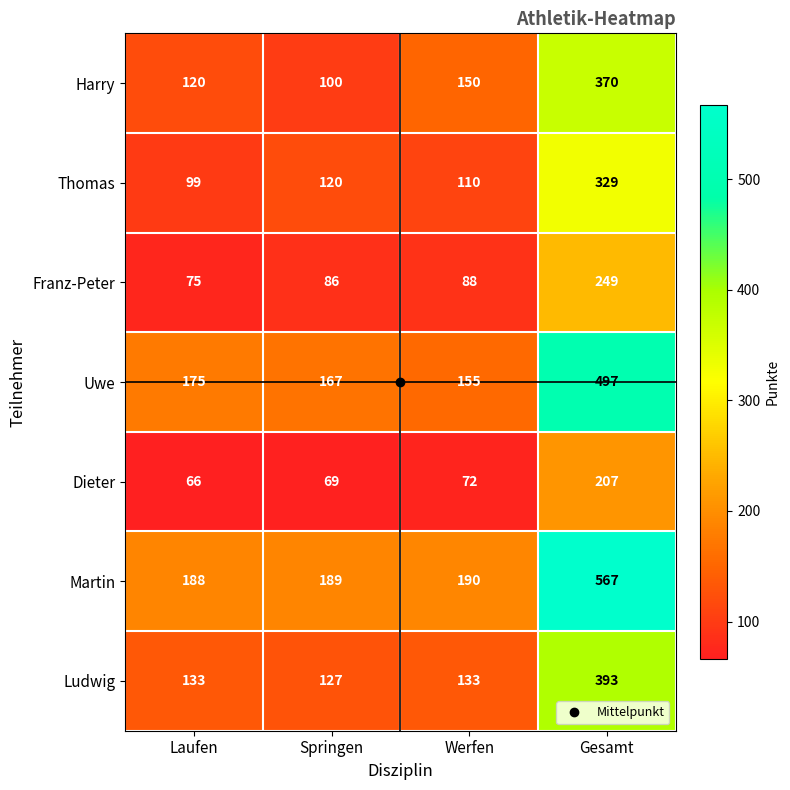

The value of Ludwig at Werfen is 193. True or false?

False